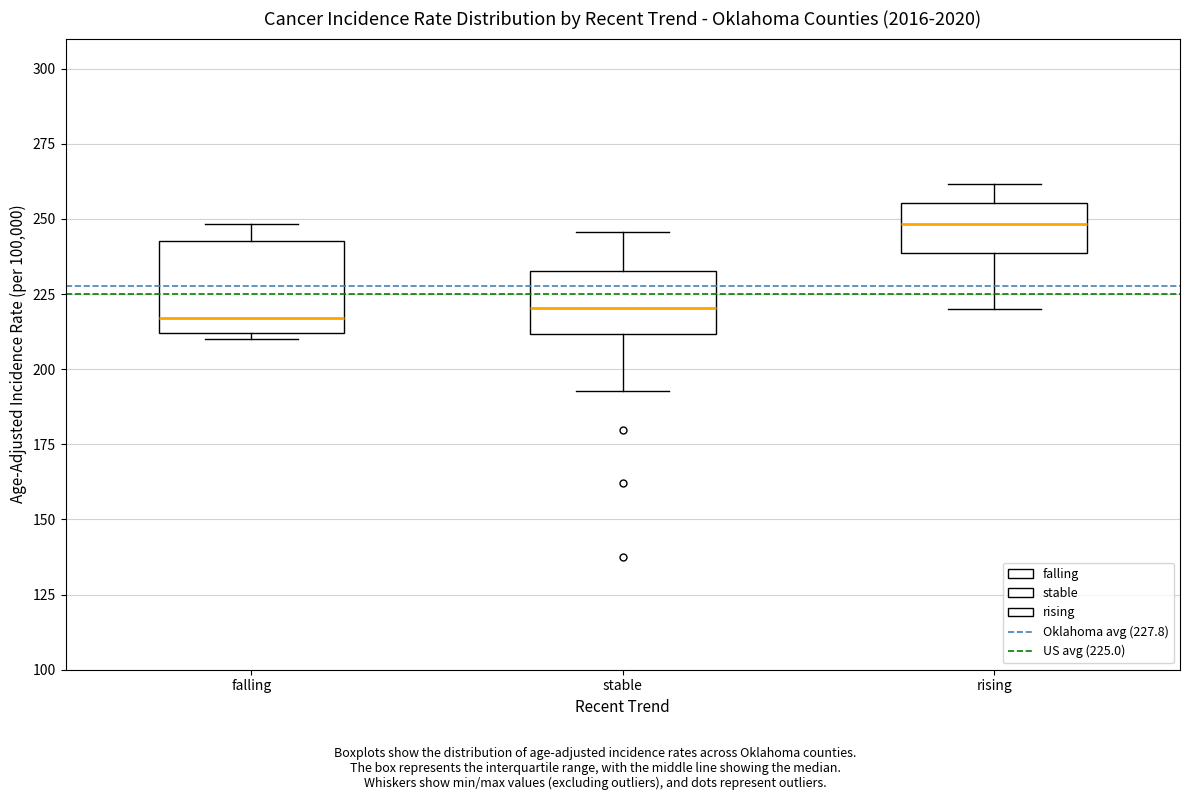

Where does the upper whisker of the box for rising end on the y-axis? The values are not printed on the chart, so give them approximately, as read against the axis.

260